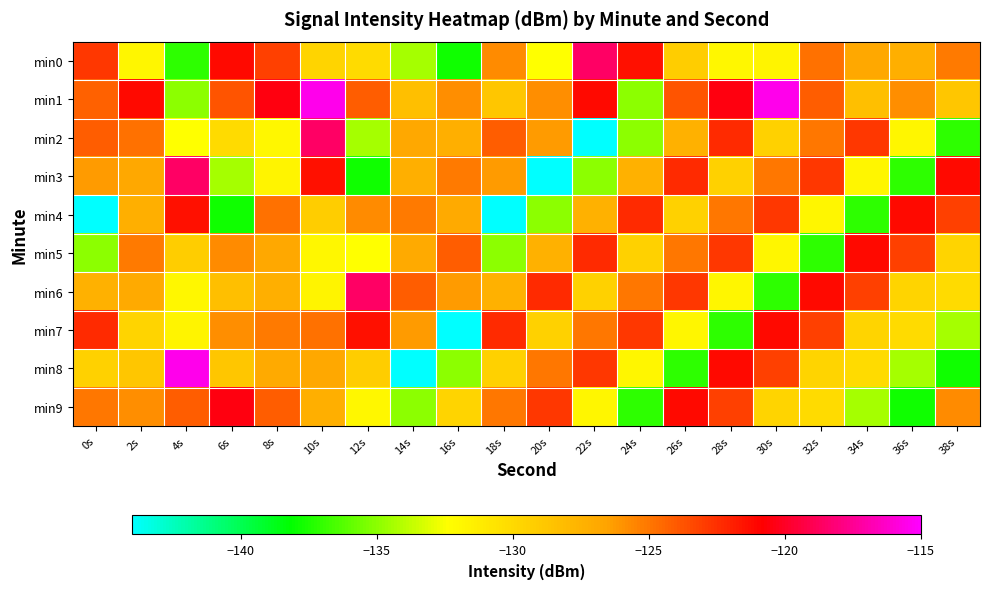

Which series has the largest total across all categories?

min1